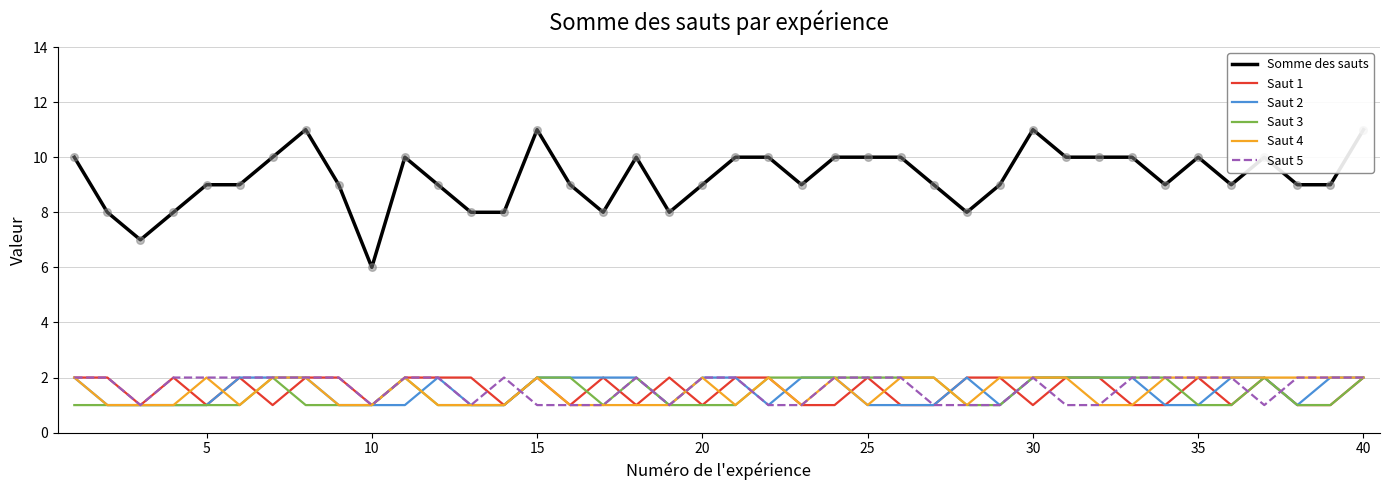

At how many categories does at least one series exceed 6?

39